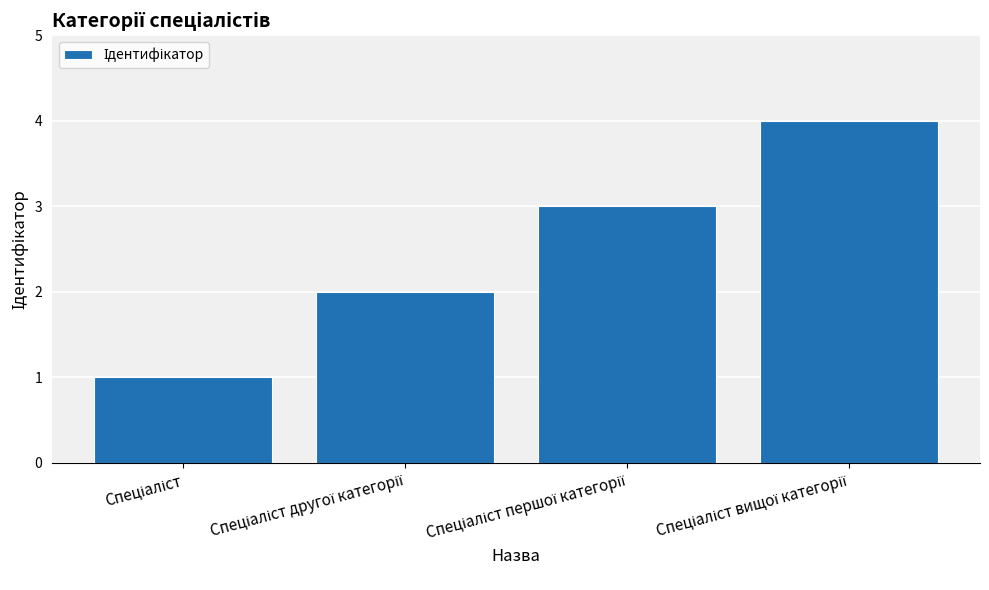

What is the value of the 4th bar from the left?

4